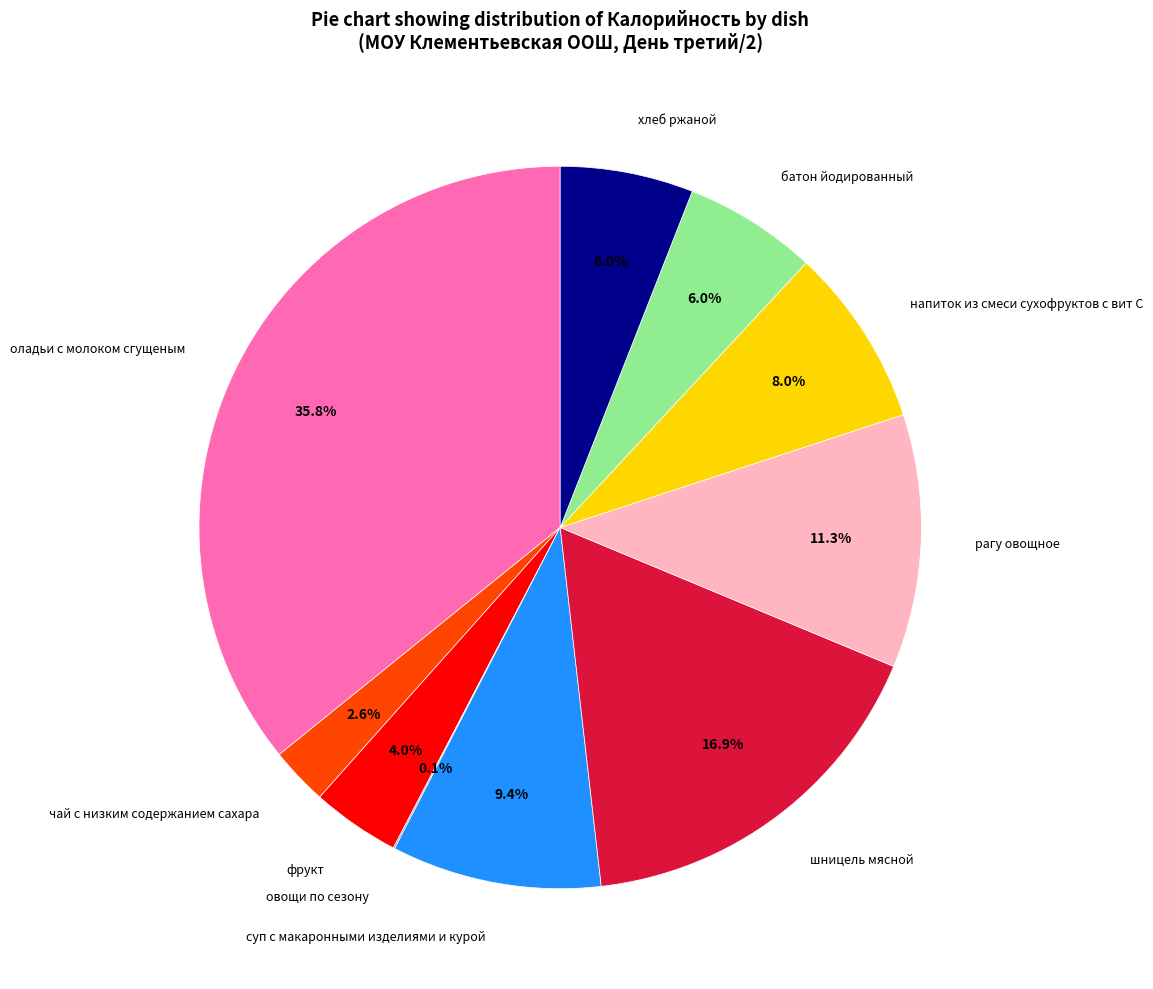

Approximately how many times larger is the value at батон йодированный compared to рагу овощное?

0.5